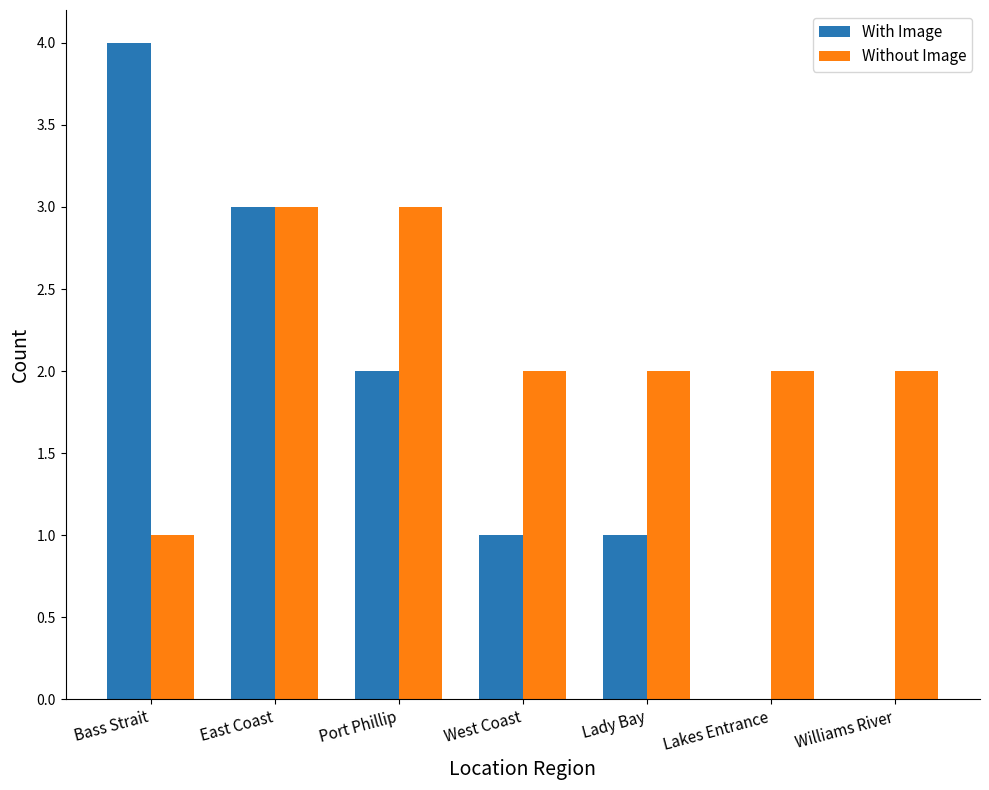

What is the sum of all With Image values?

11